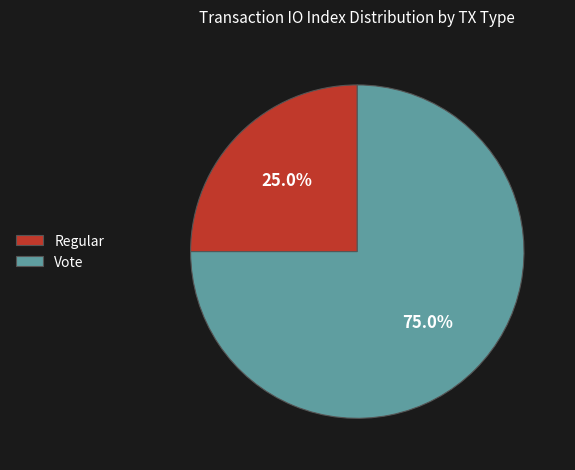

Between Regular and Vote, which is larger?

Vote